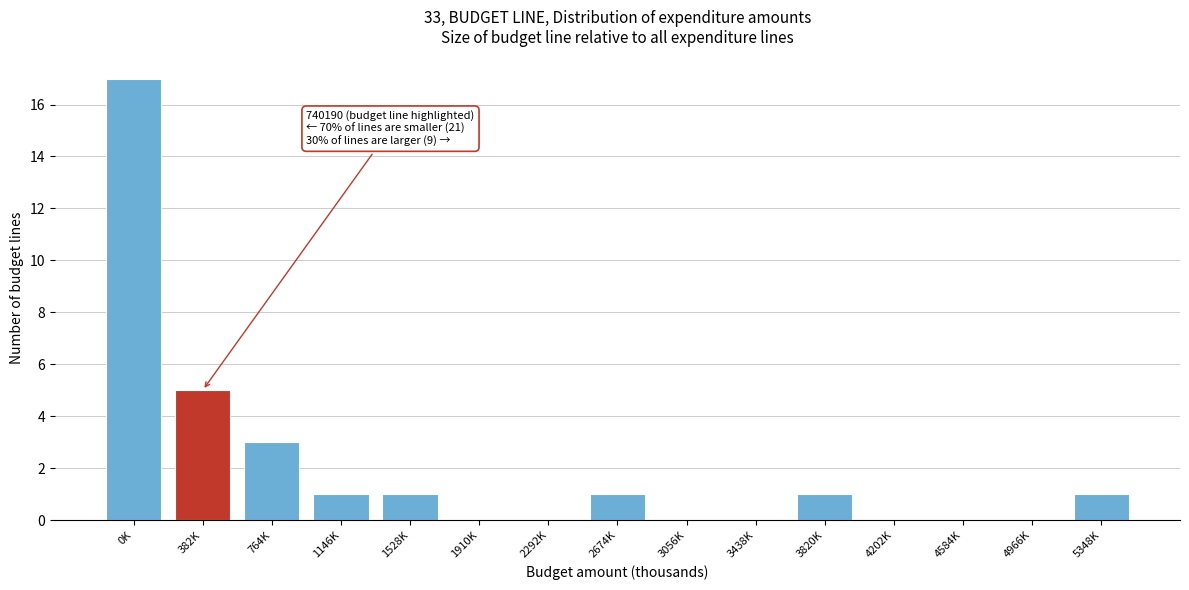

Reading left to right, extract all data points from this chart.

0K=17	382K=5	764K=3	1146K=1	1528K=1	1910K=0	2292K=0	2674K=1	3056K=0	3438K=0	3820K=1	4202K=0	4584K=0	4966K=0	5348K=1